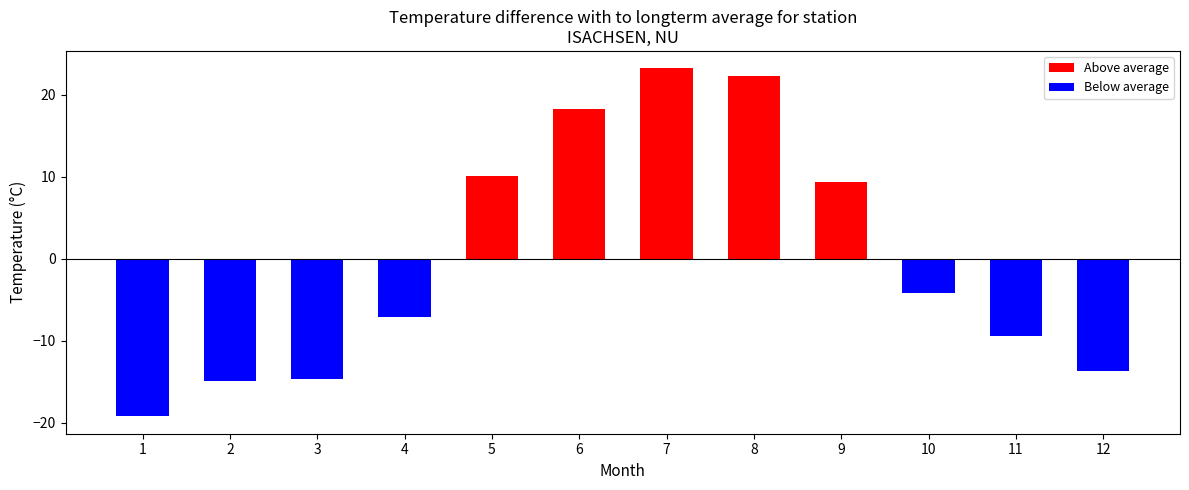

Reading left to right, transcribe all the data shown in this chart.

1=-19.2	2=-14.9	3=-14.6	4=-7.1	5=10.1	6=18.3	7=23.2	8=22.3	9=9.3	10=-4.2	11=-9.4	12=-13.7